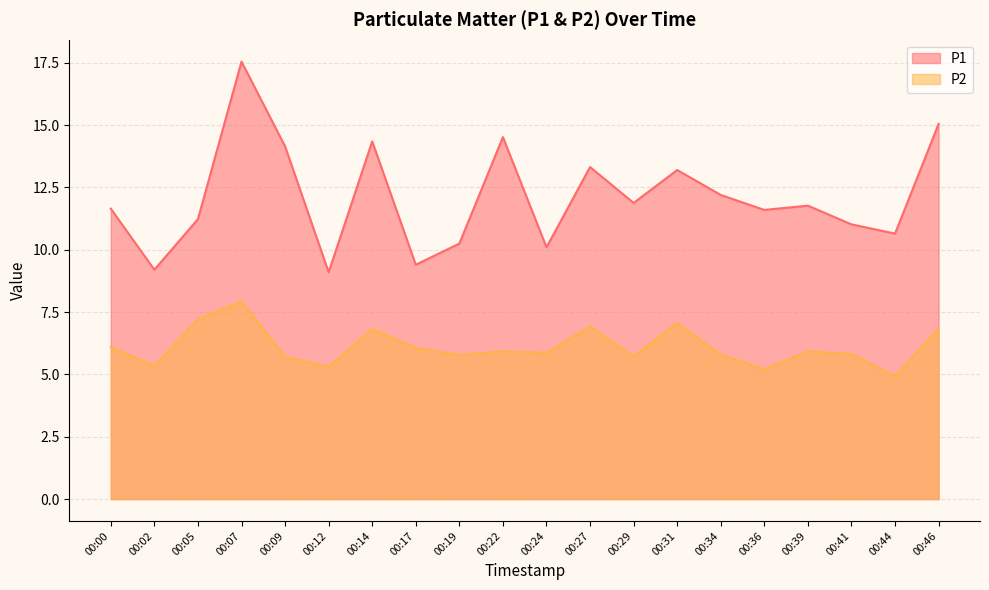

At 00:27, list the series in order from smallest to largest.

P2, P1